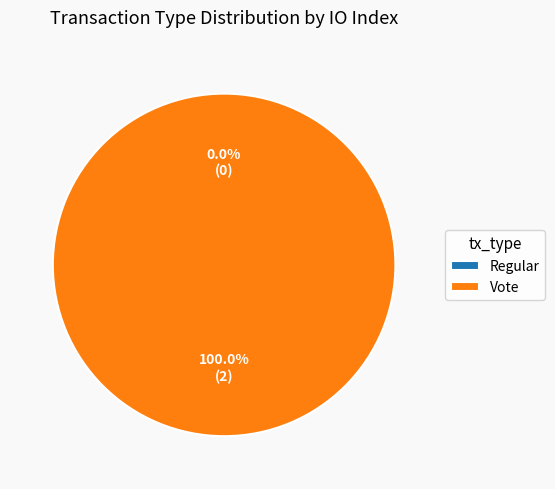

Rank the categories by value from lowest to highest.

Regular, Vote